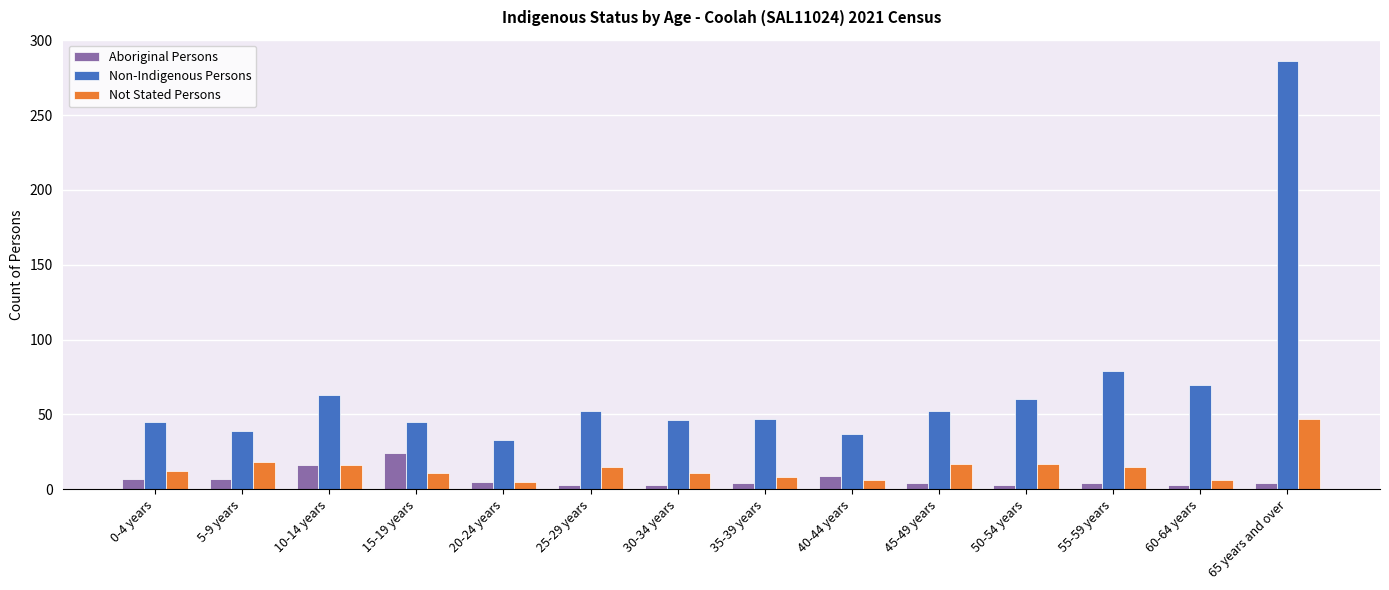

At 25-29 years, list the series in order from smallest to largest.

Aboriginal Persons, Not Stated Persons, Non-Indigenous Persons